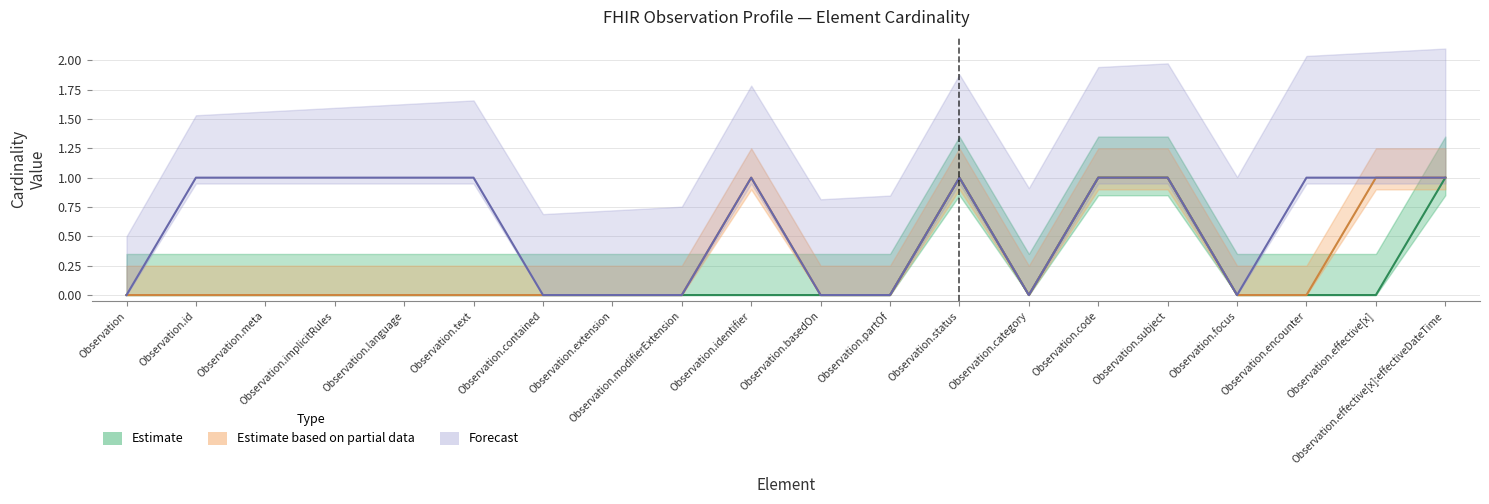

True or false: Estimate (Base Min) has more than 0 points higher than both neighbors.

True